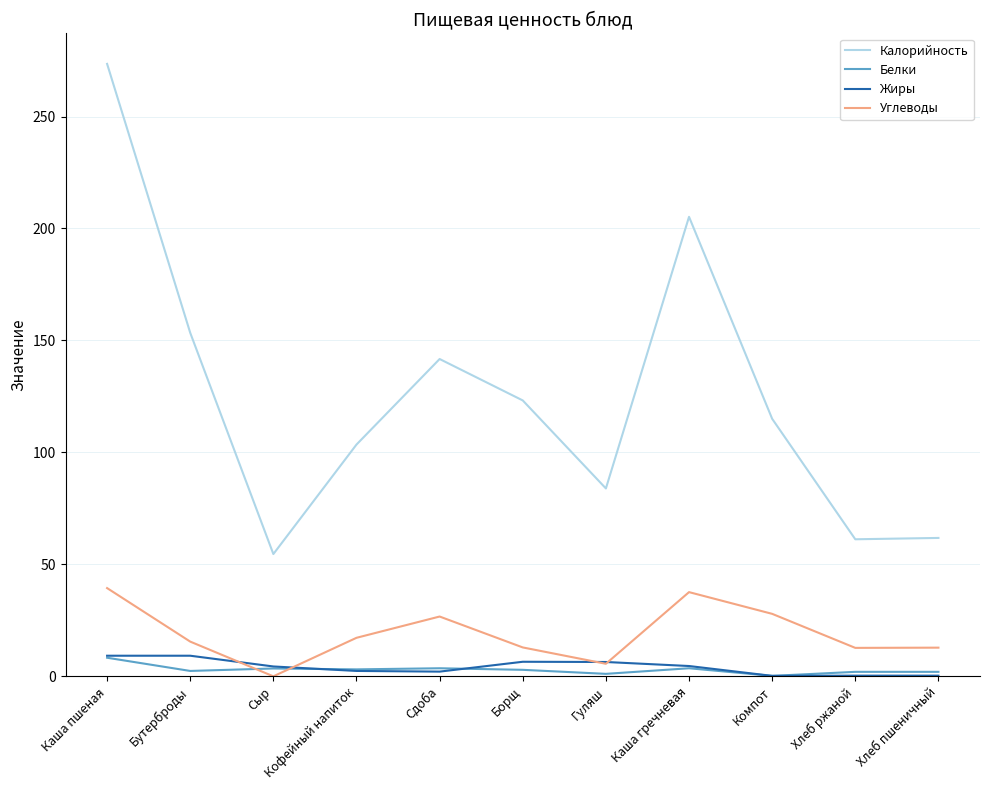

Between Кофейный напиток and Сдоба, which series saw the biggest shift?

Калорийность